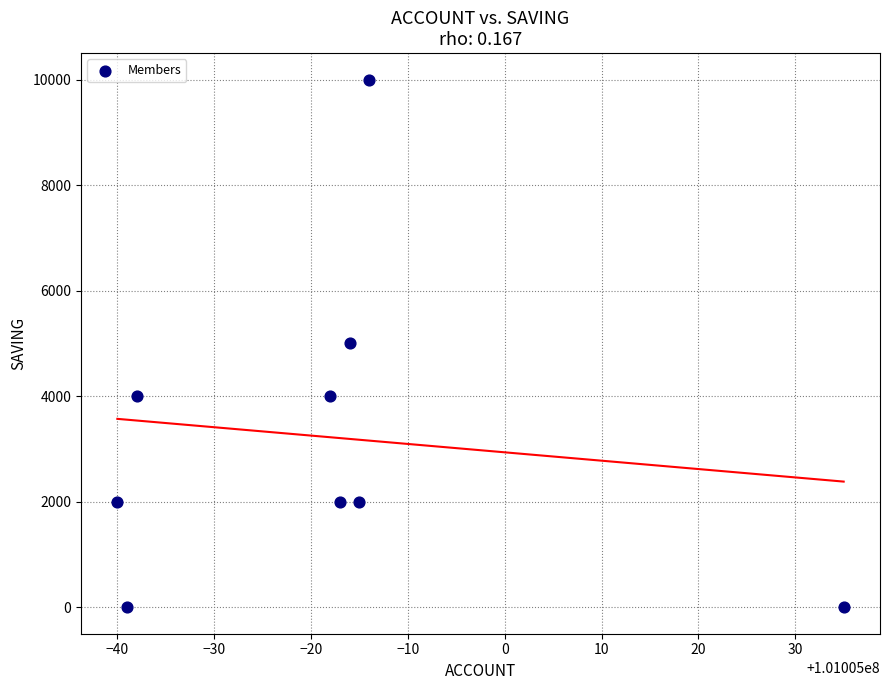

What is the average X value?

101004982